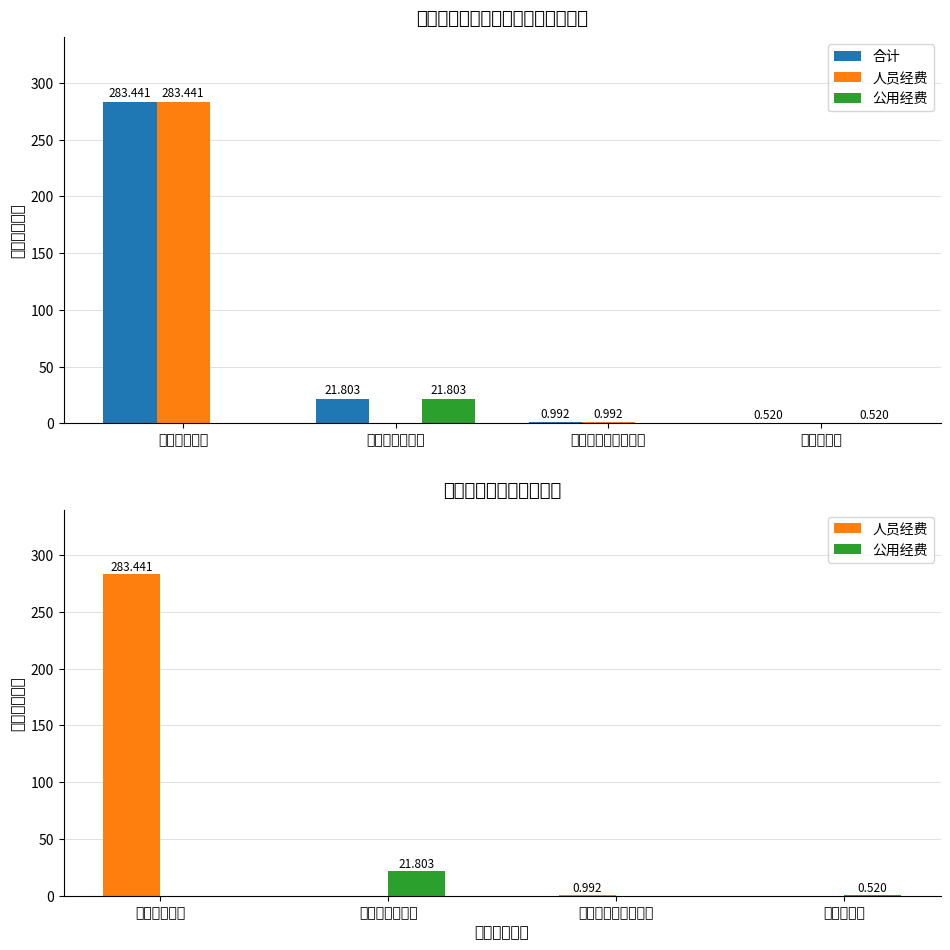

Which series changed the most between 工资福利支出 and 对个人和家庭的补助?

合计